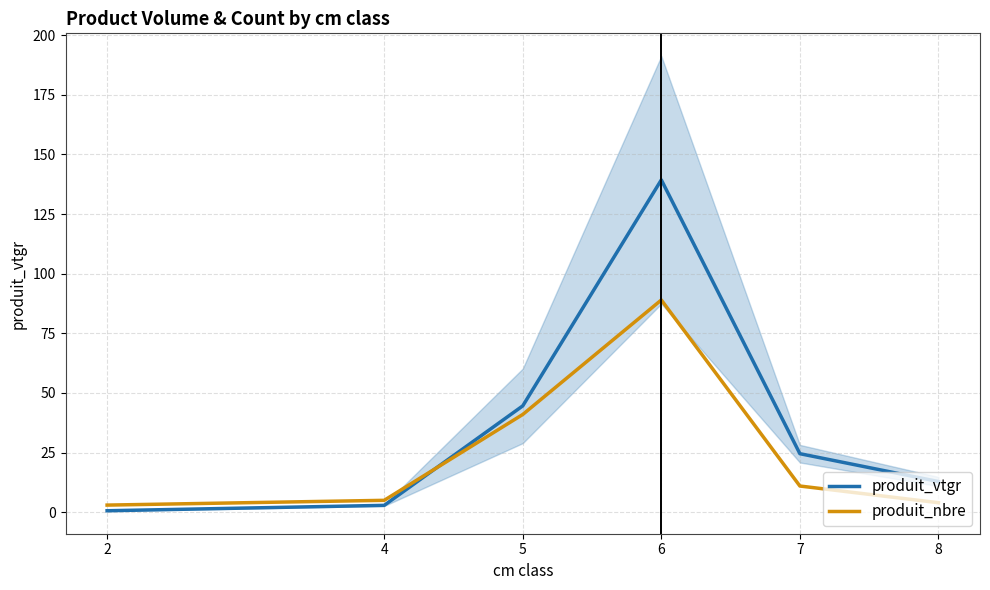

What is the difference between the produit_vtgr values at 8 and 7?

11.7